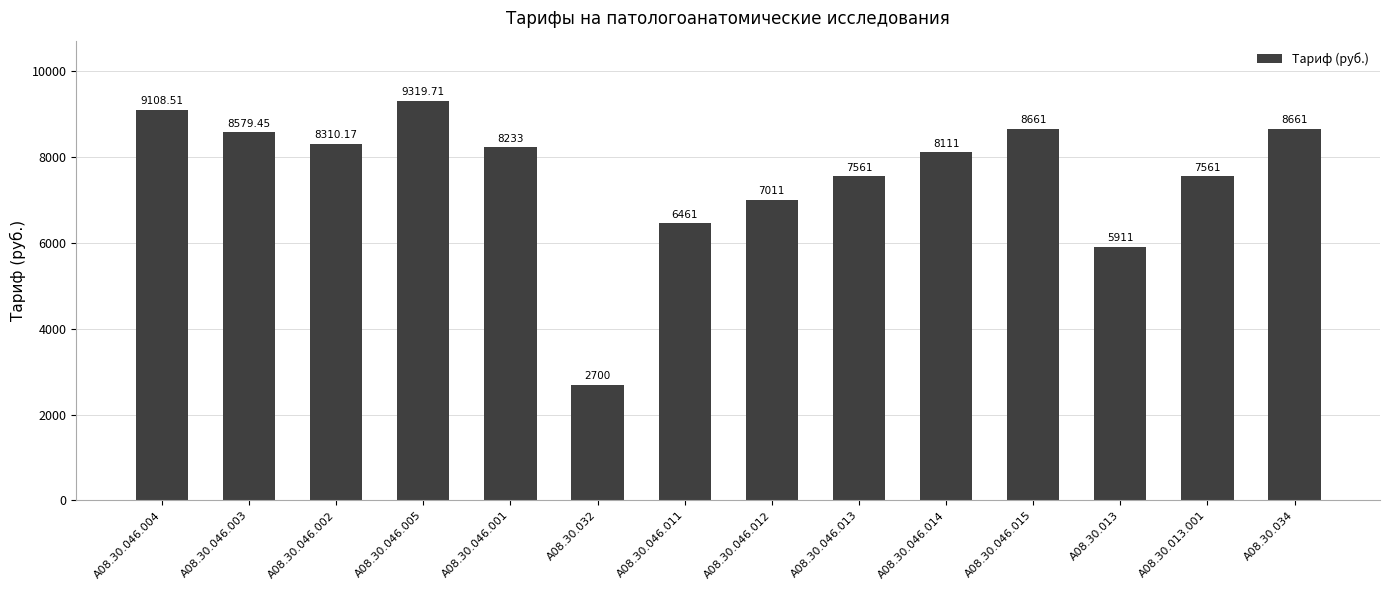

What is the value of the 10th bar from the left?

8111.0